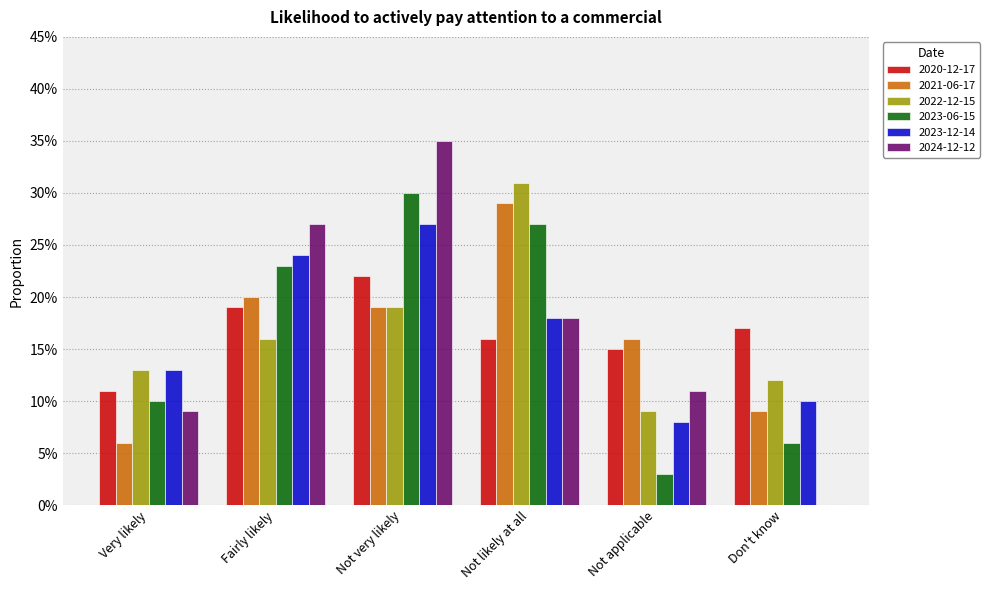

What is the average value of the 2020-12-17 series?

0.2